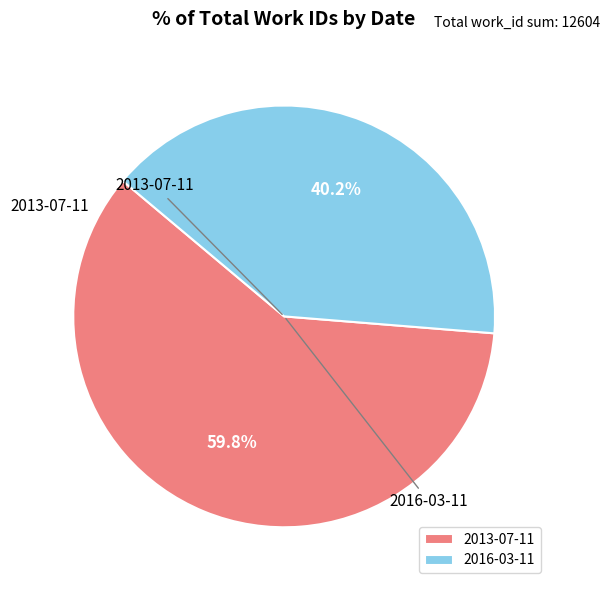

Which slice is the smallest?

2016-03-11